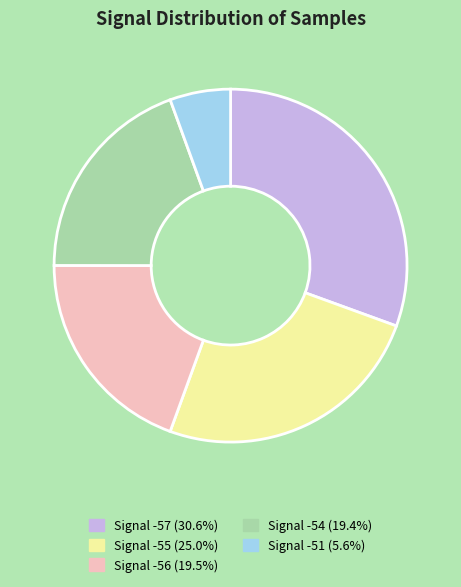

Does any single category account for the majority?

No